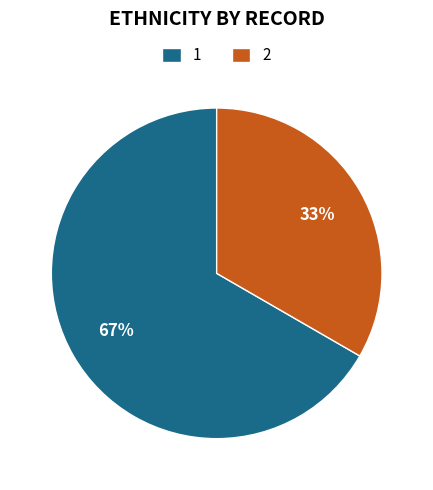

What is the smallest slice in the pie chart?

2